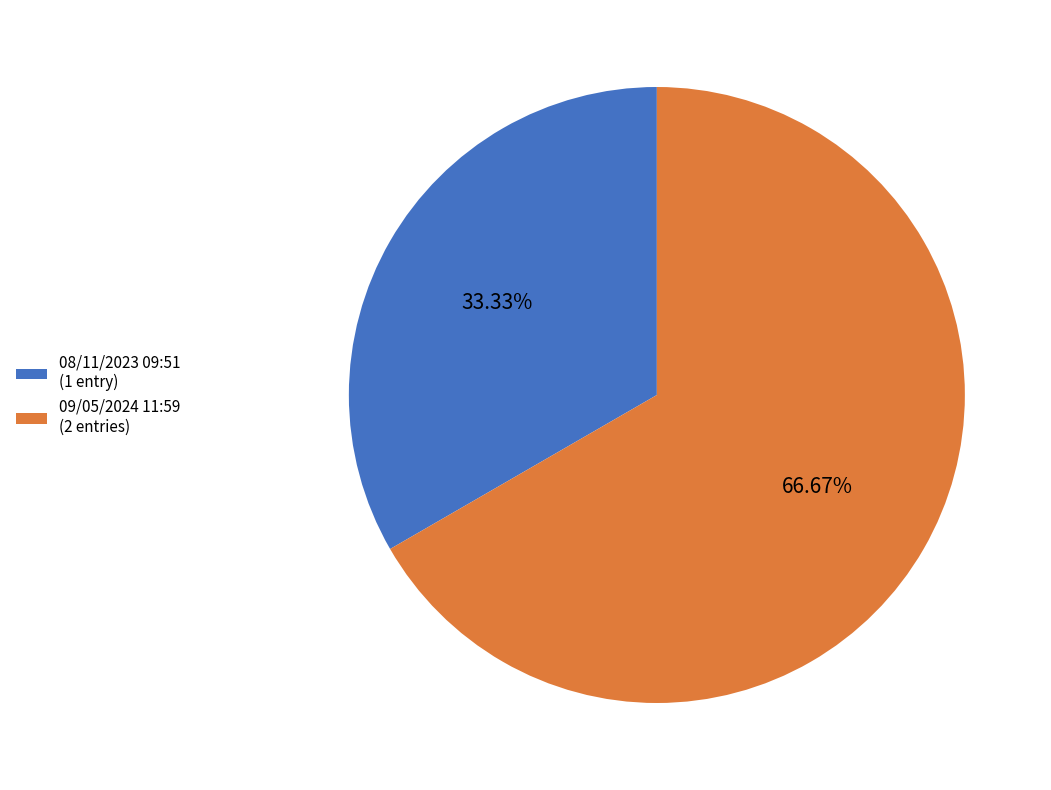

Which slice is the largest?

09/05/2024 11:59